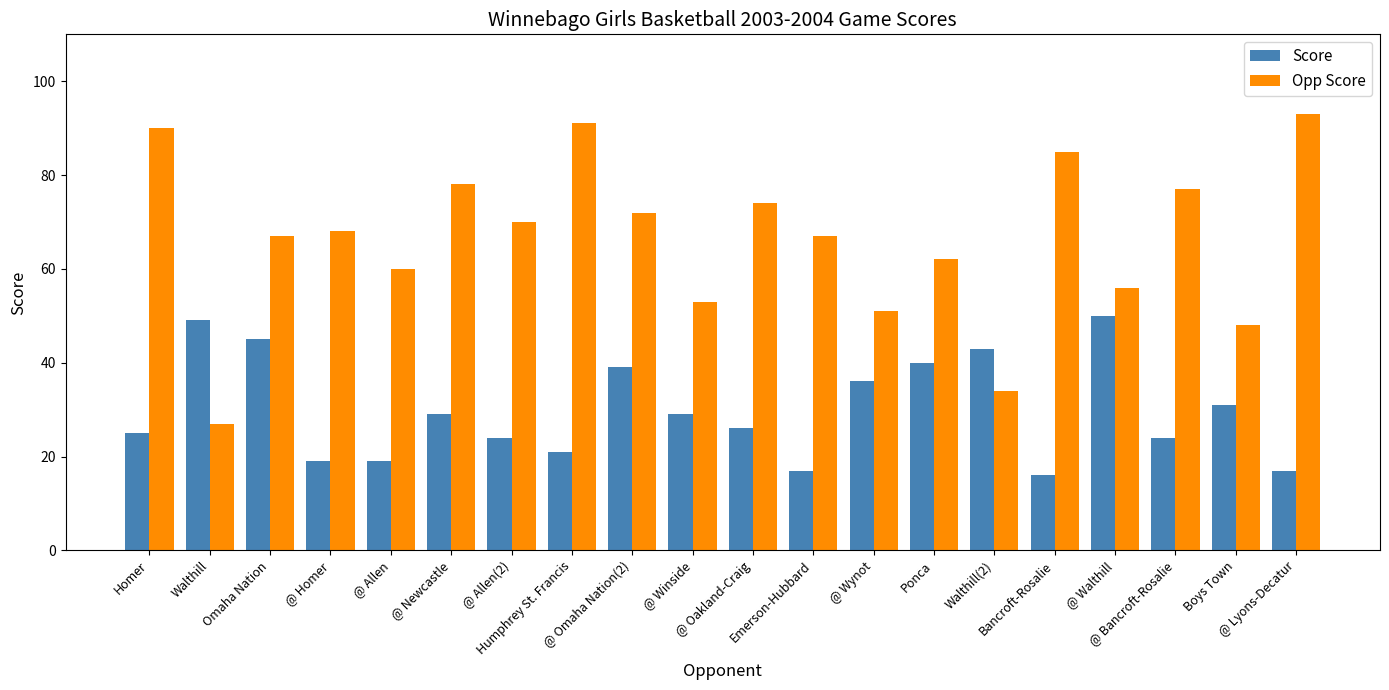

What is the approximate value of Score at @ Oakland-Craig, to the nearest 5?

25